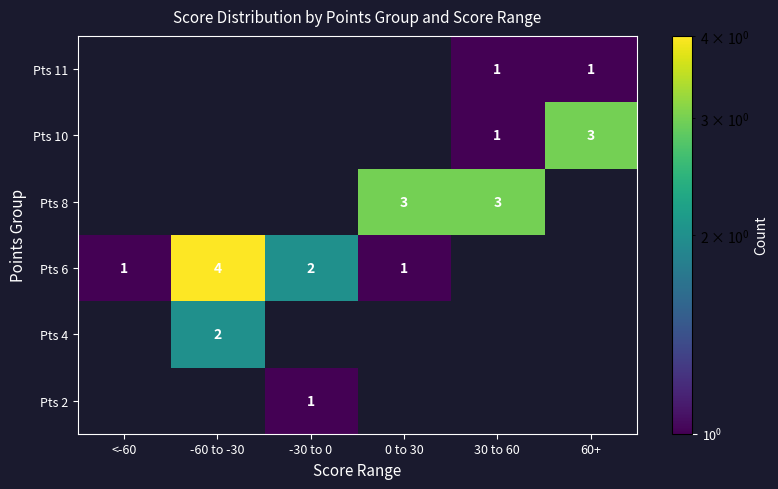

How many distinct data groups are displayed?

6